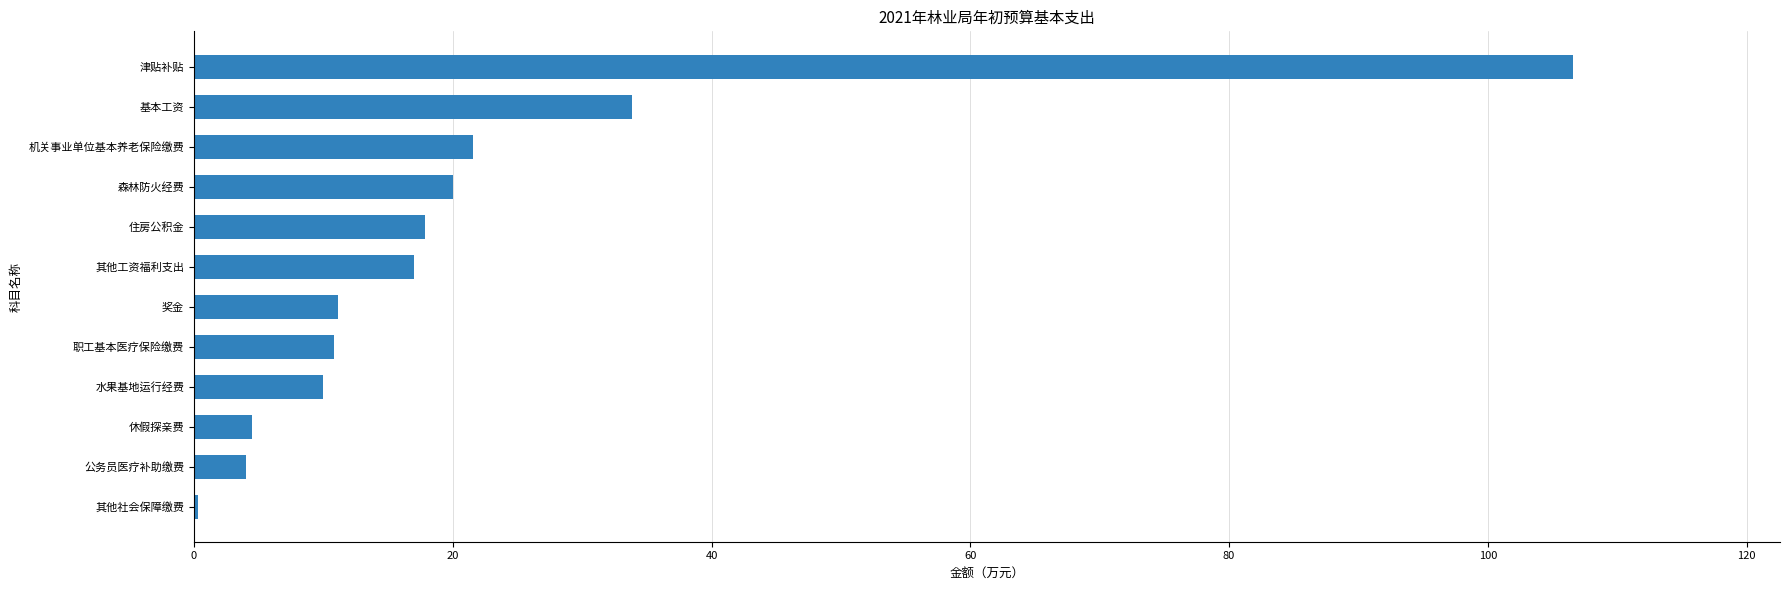

What is the maximum value shown in the chart?

106.6